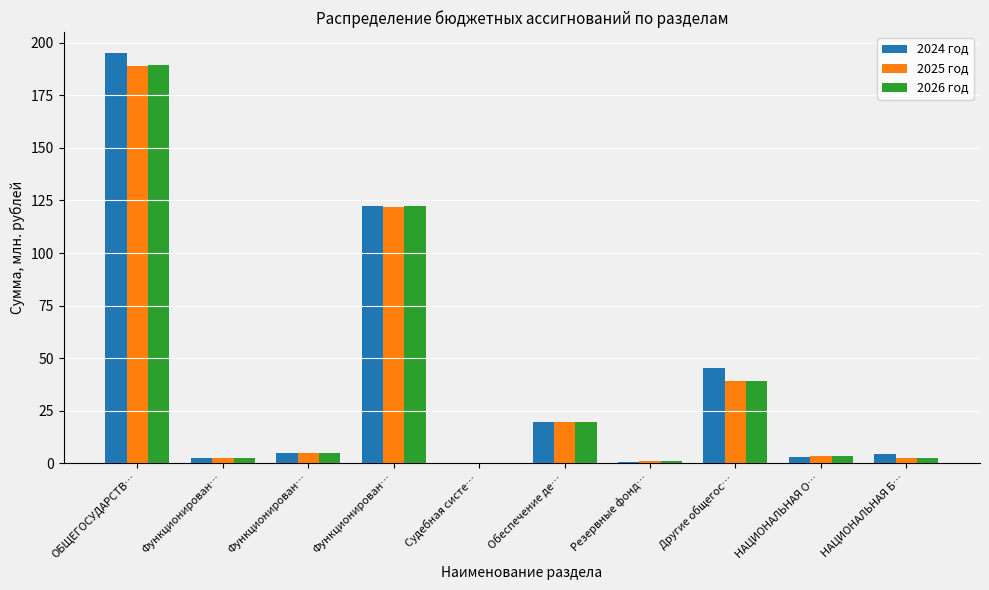

Count the number of data series in this chart.

3